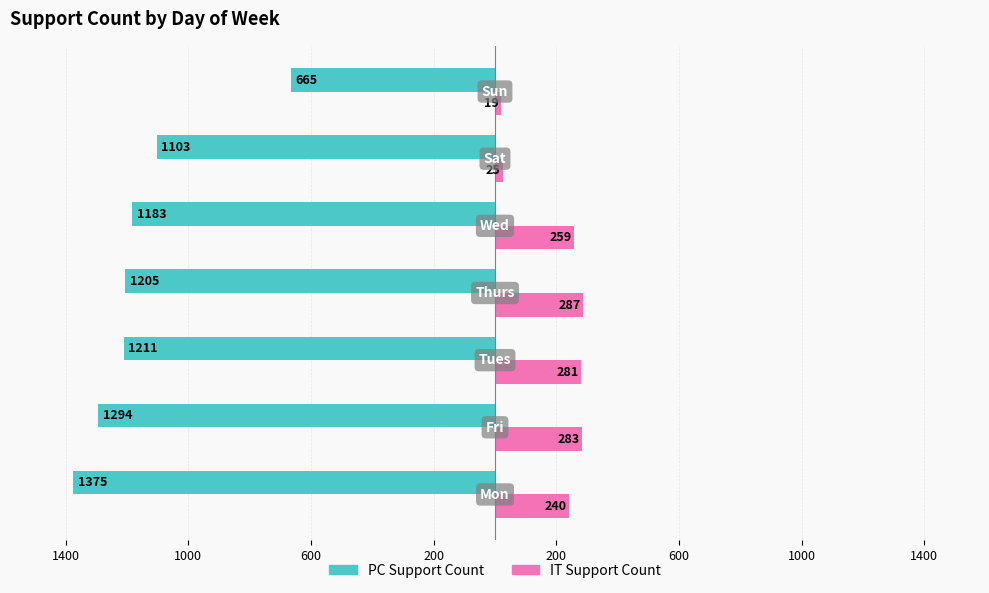

What are all the series names shown in the legend?

PC Support Count, IT Support Count